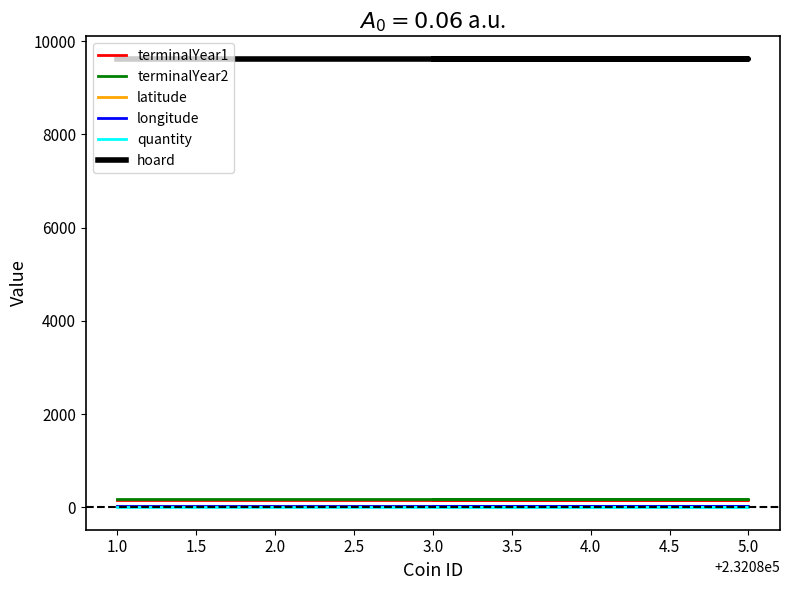

What are all the series names shown in the legend?

terminalYear1, terminalYear2, latitude, longitude, quantity, hoard